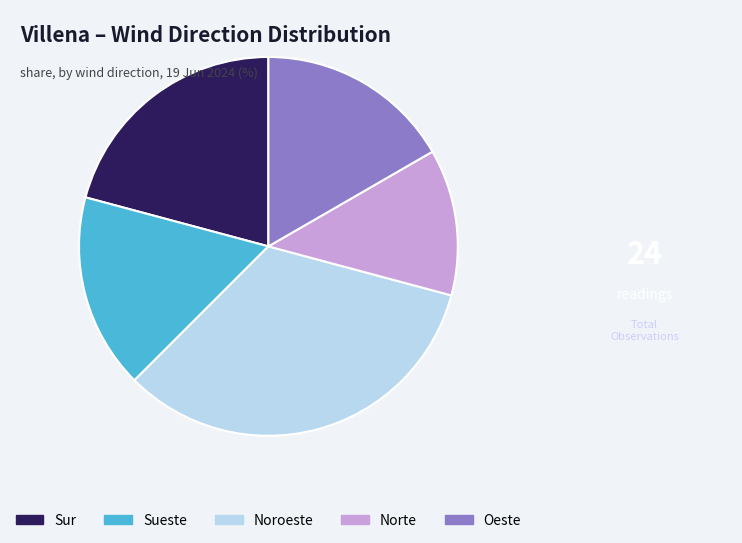

Is the sum of Norte and Noroeste greater than half?

No